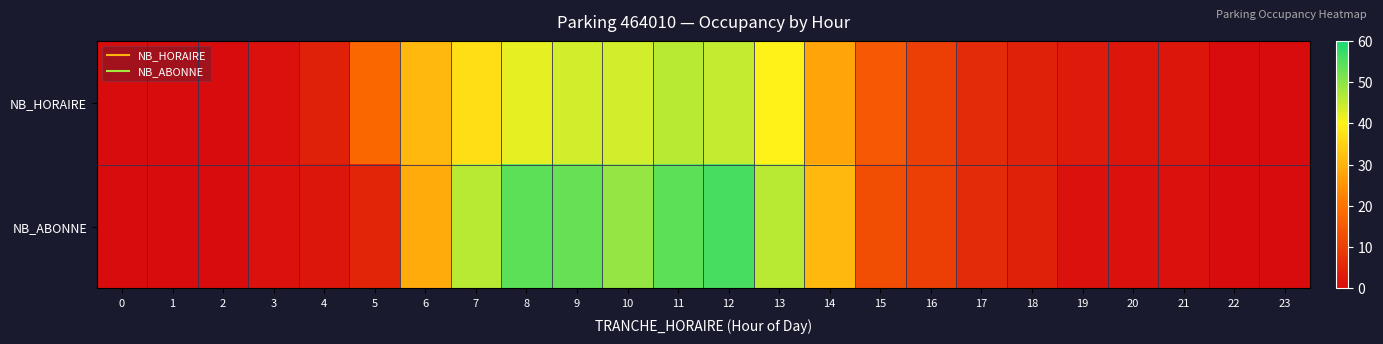

What is the total value across all series at 8?

96